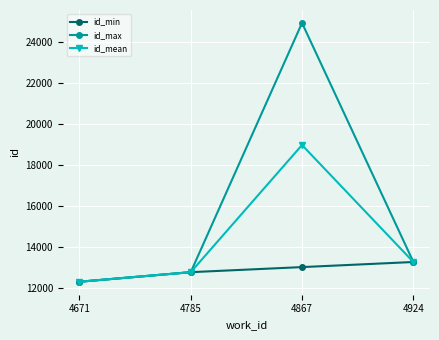

Is this an area chart (filled region under the line)?

No